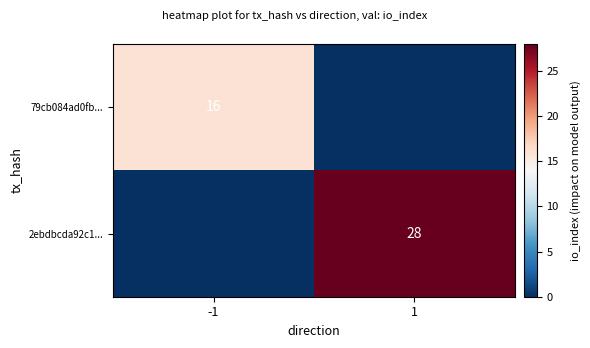

Is it true that 79cb084ad0fb... equals 16 at -1?

True